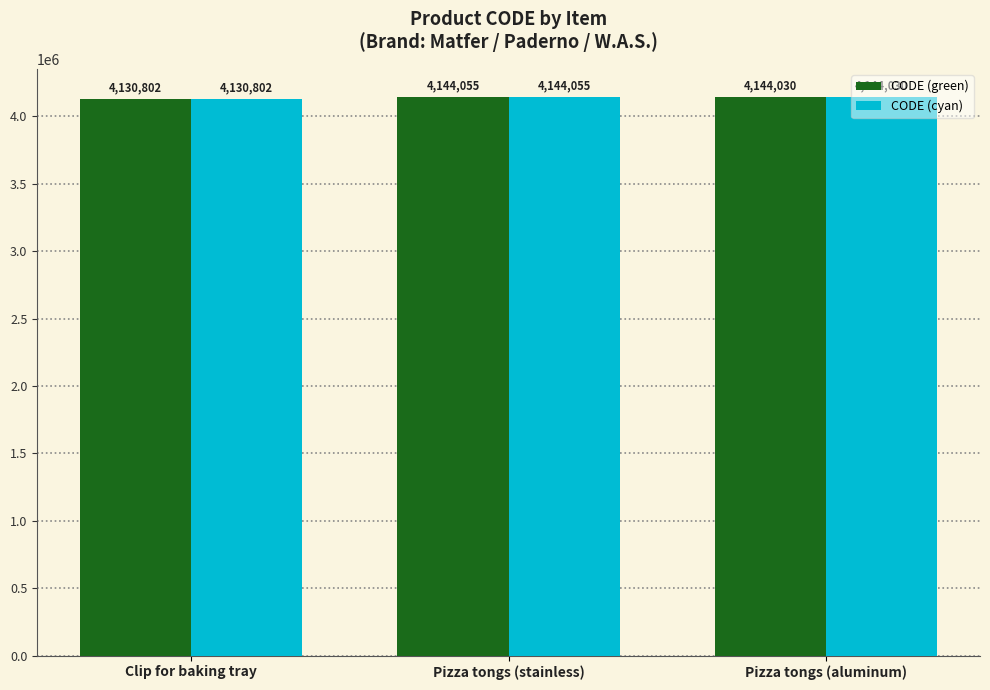

What is the approximate value of CODE (cyan) at Pizza tongs (stainless)?

4144055